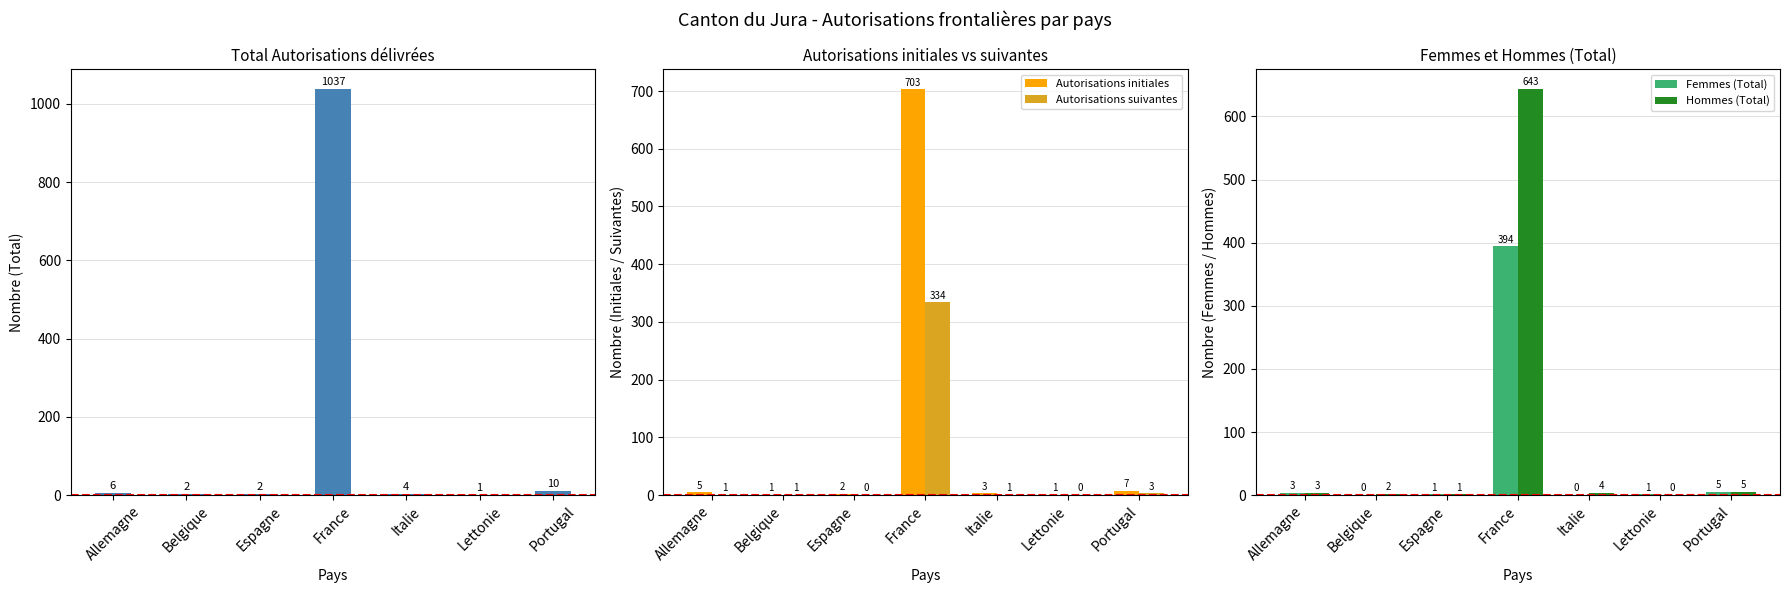

What is the maximum value for Femmes (Total)?

394